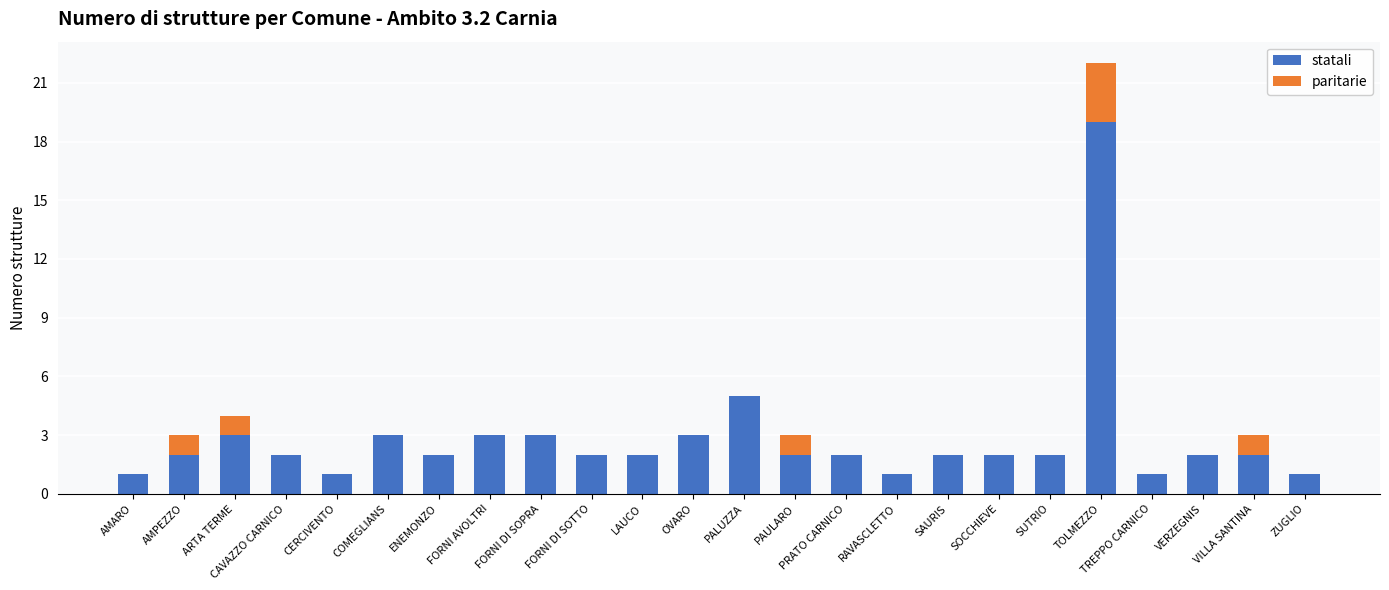

At which category is the sum across all series the highest?

TOLMEZZO